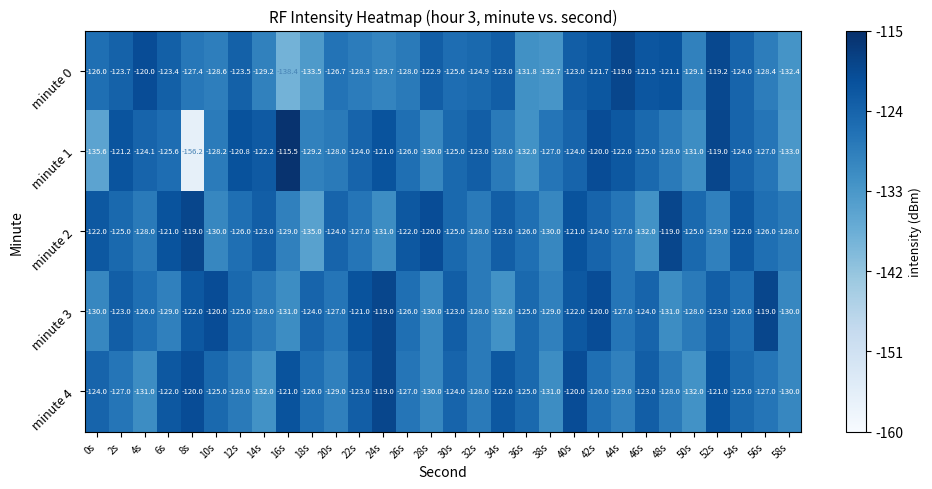

The value of minute 3 at 52s is -123.0. True or false?

True